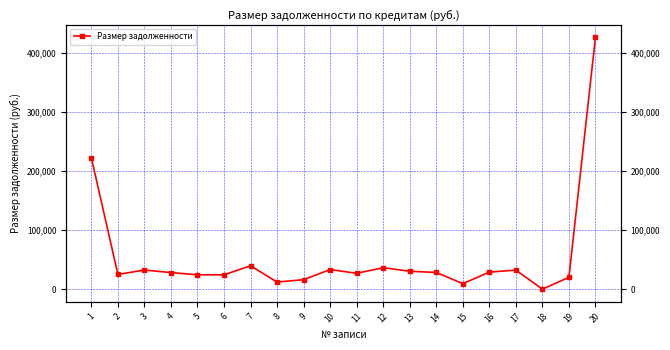

Where is the first local maximum?

3